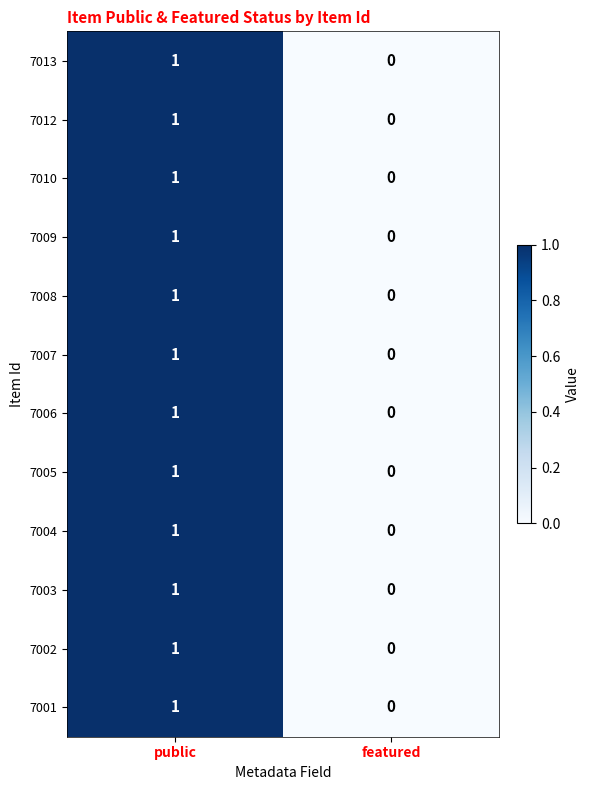

Where is 7013 nearest to the value 0?

featured